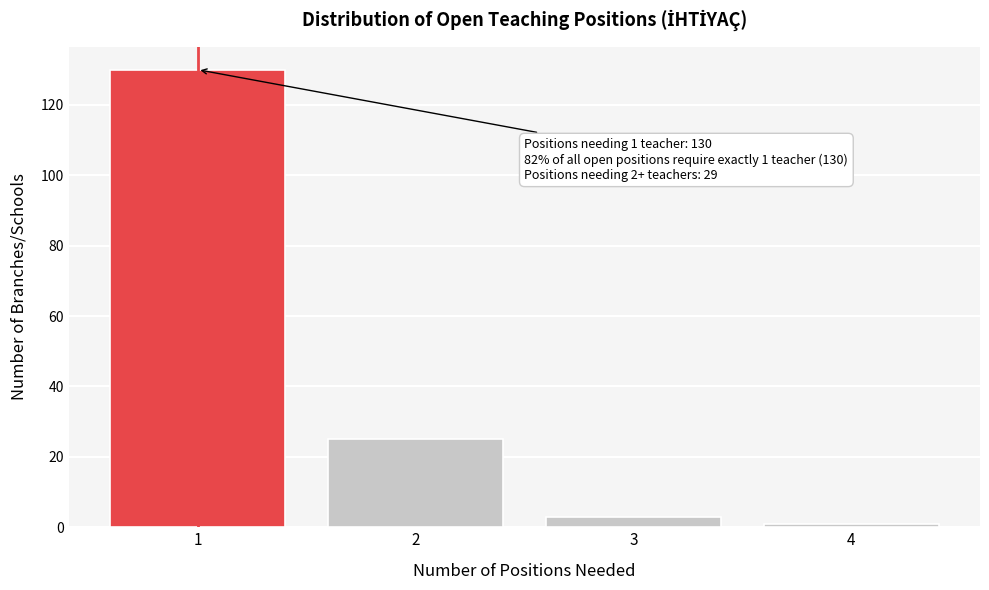

Reading left to right, what are all the values shown in this chart?

130	25	3	1